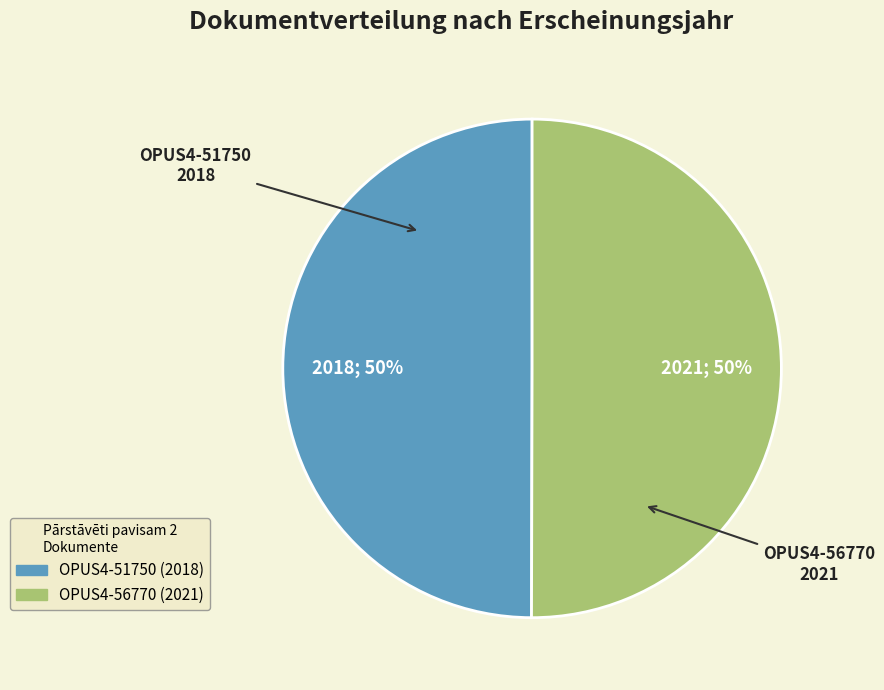

Combined, do OPUS4-56770 and OPUS4-51750 account for over 50%?

Yes